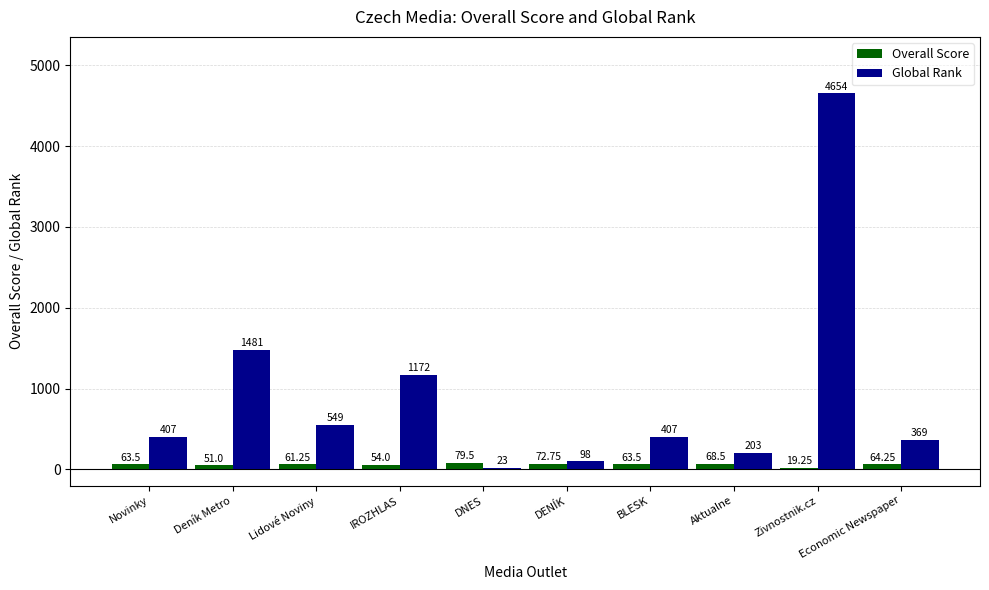

The Overall Score series shows 63.5 at BLESK. True or false?

True